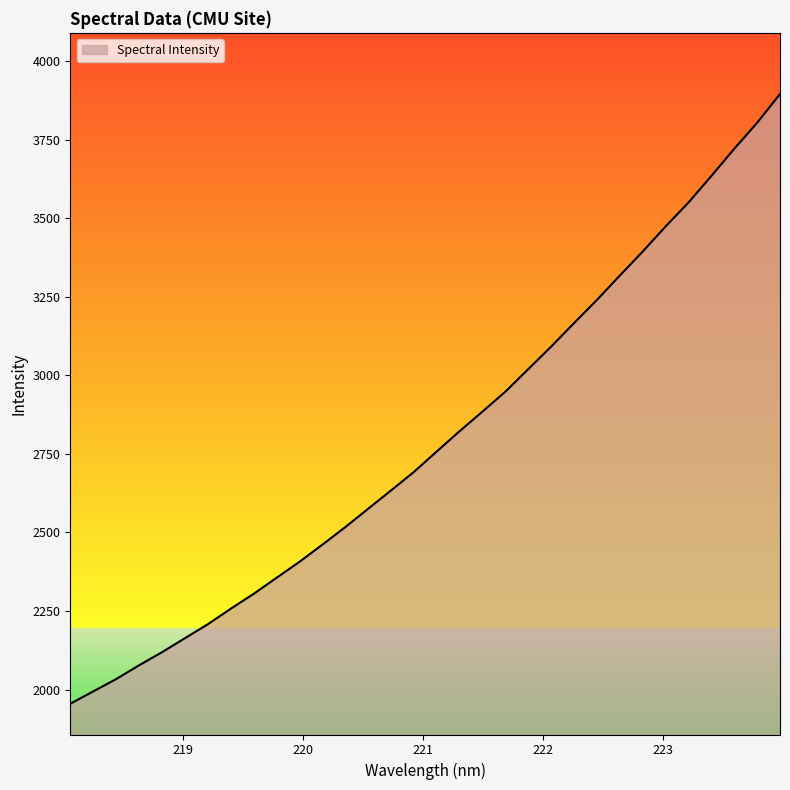

What is the greatest value displayed?

3895.0